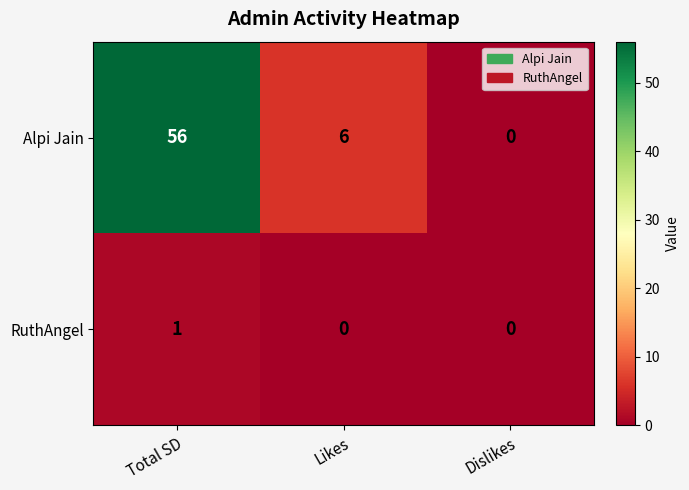

The value of RuthAngel at Total SD is 2. True or false?

False